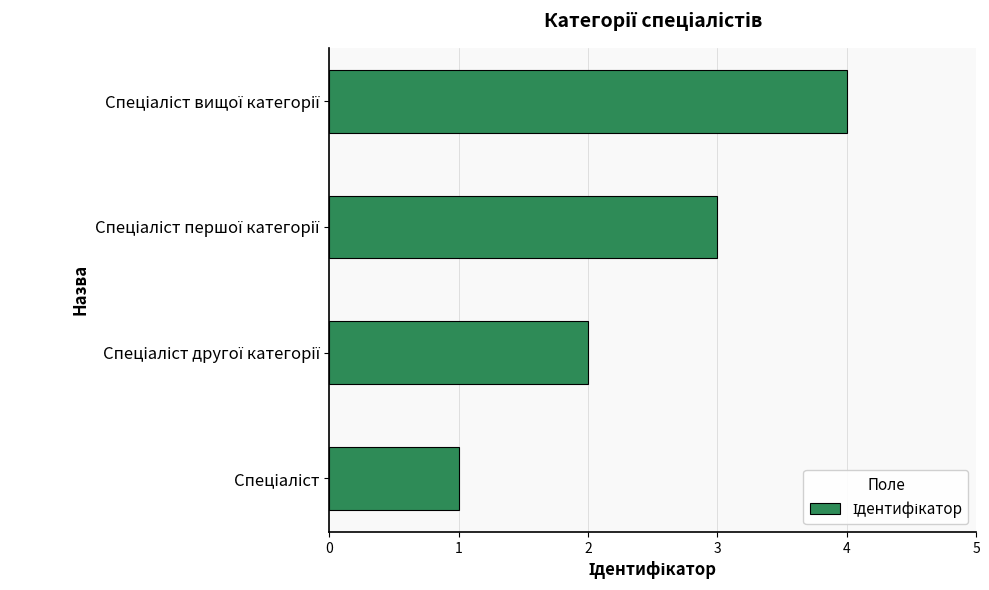

What is the maximum value shown in the chart?

4